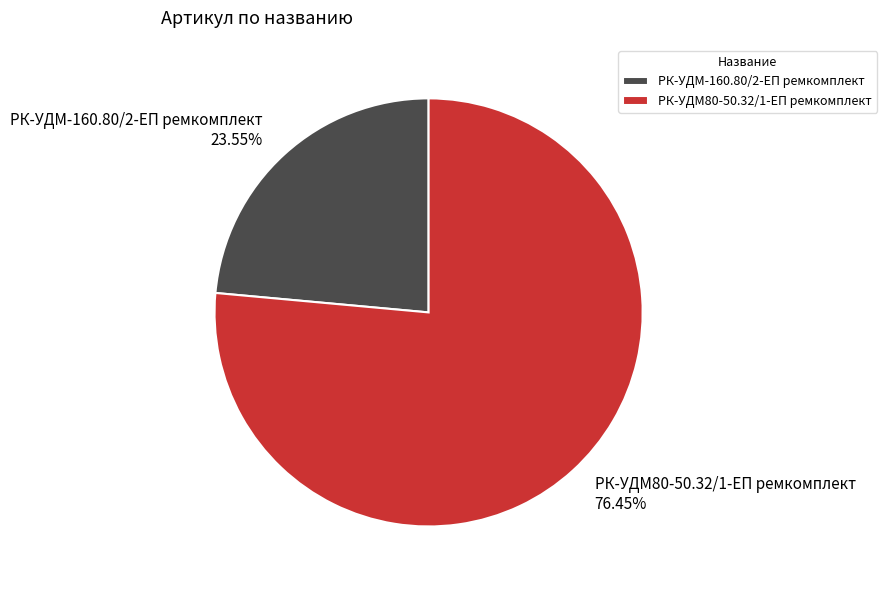

The РК-УДМ80-50.32/1-ЕП ремкомплект slice represents 76% of the pie. True or false?

True